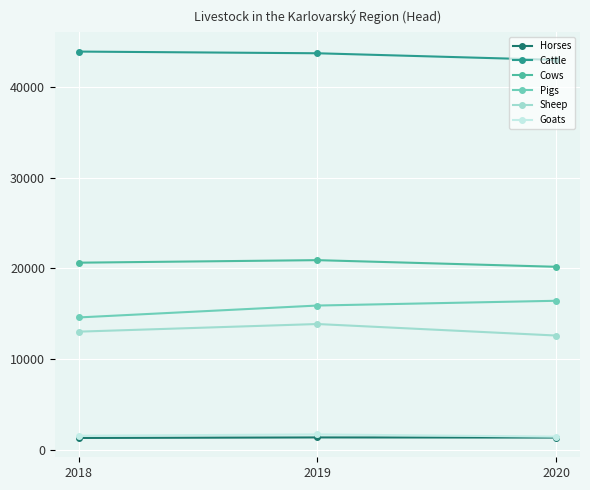

What are all the series names shown in the legend?

Horses, Cattle, Cows, Pigs, Sheep, Goats